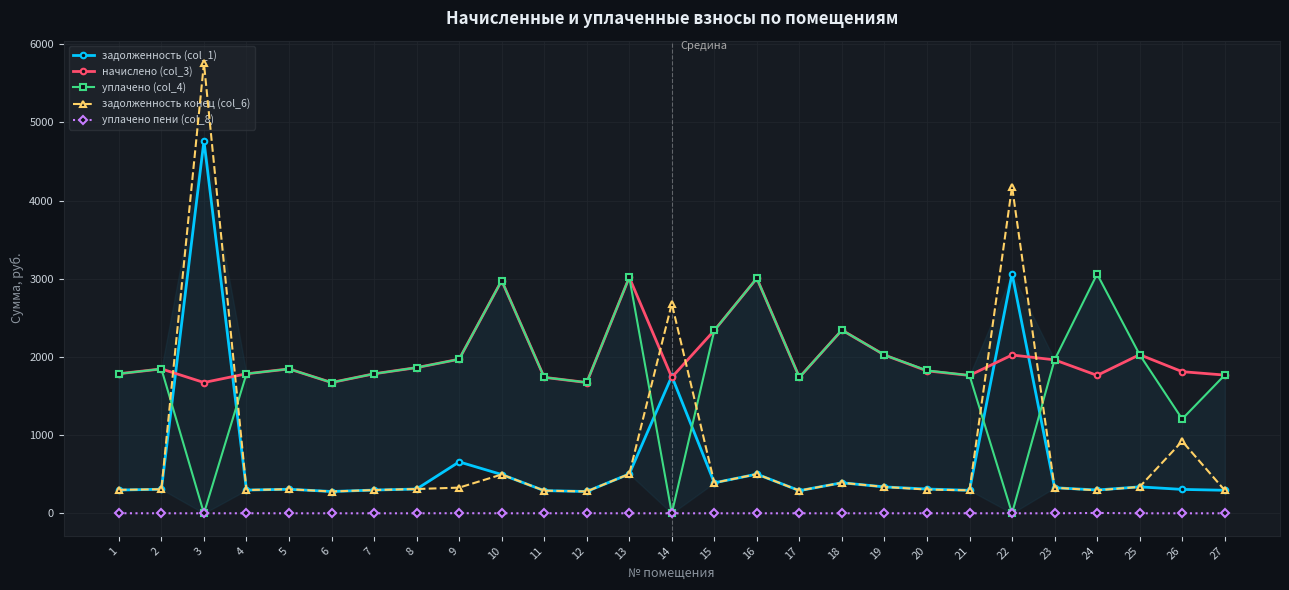

What is the greatest value displayed?

5756.3